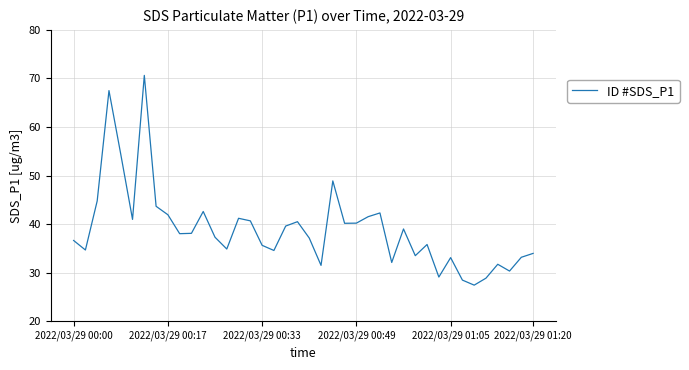

What is the smallest value displayed?

27.4